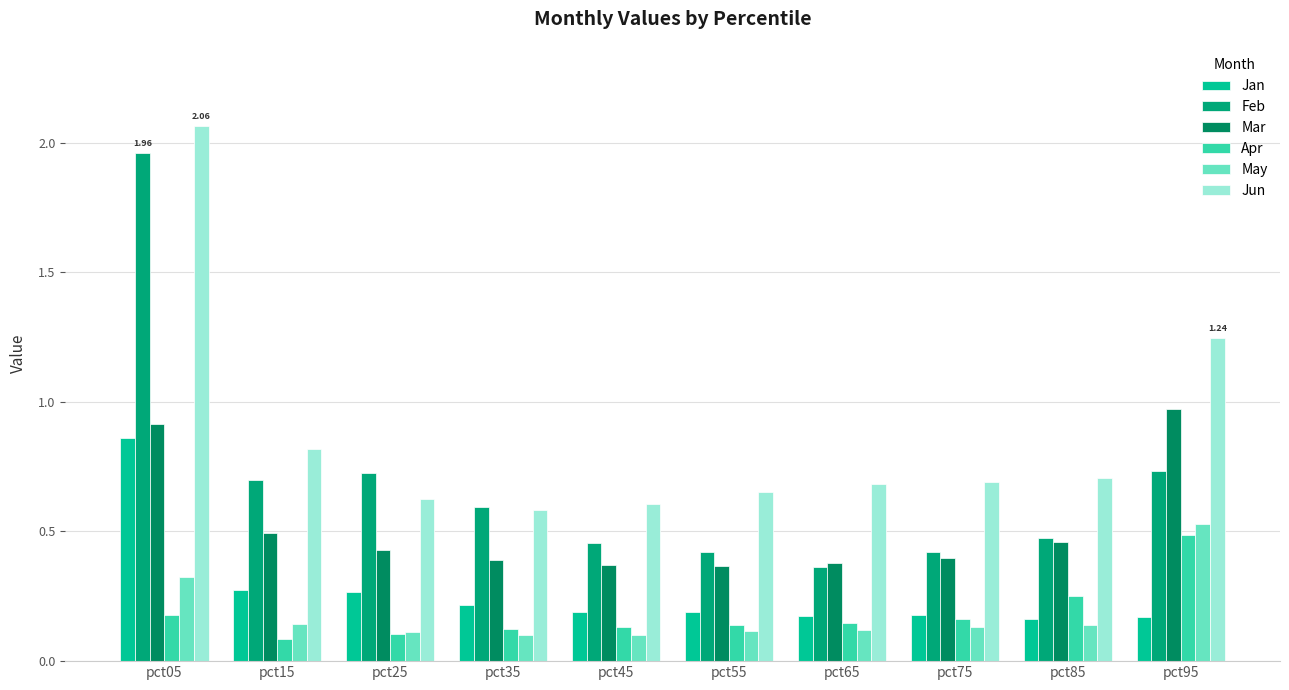

Count the number of data series in this chart.

6